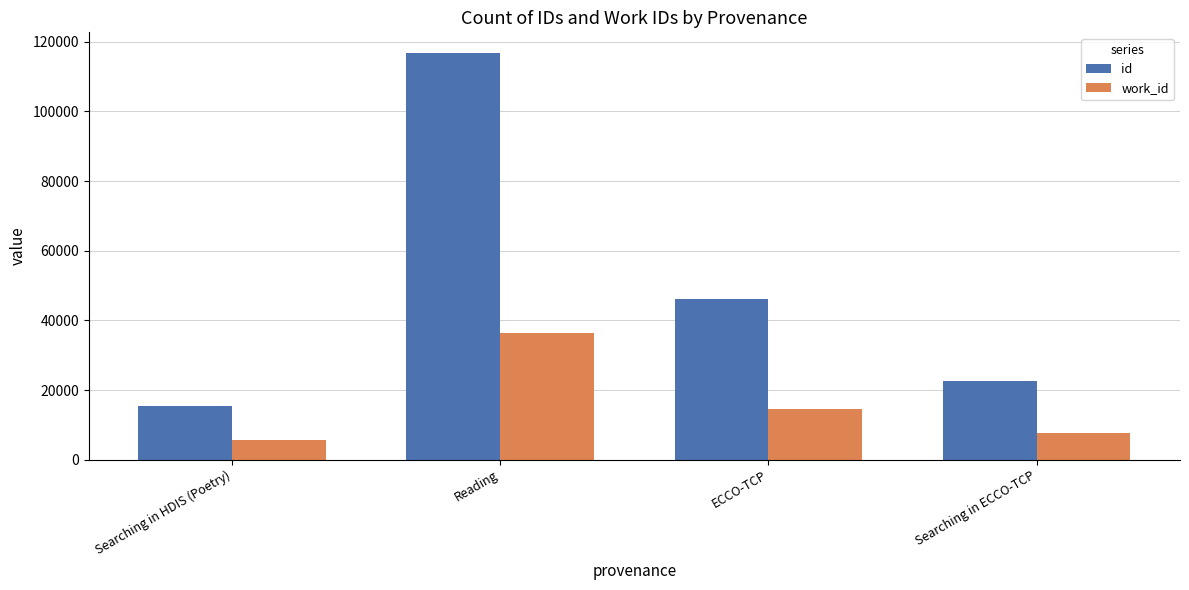

The value of work_id at Searching in ECCO-TCP is 13535. True or false?

False